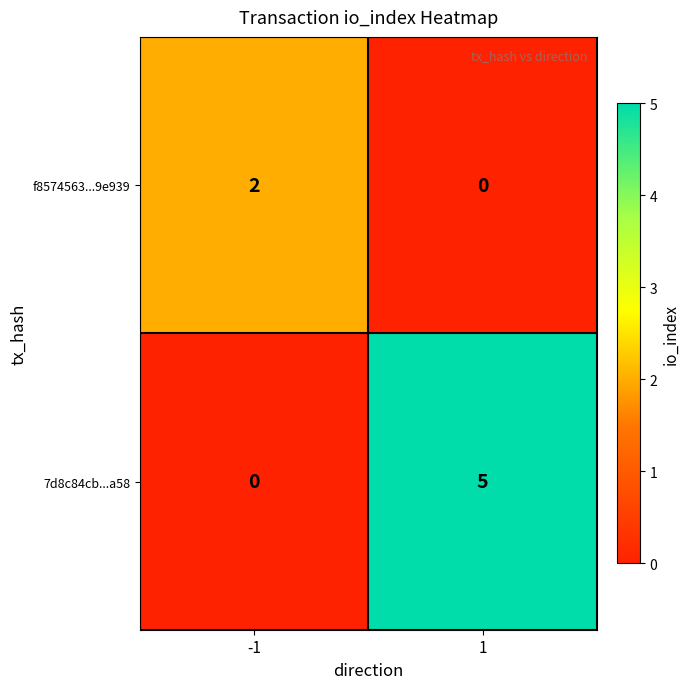

Reading left to right, what are all the values shown in this chart?

f8574563...9e939: -1=2	1=0
7d8c84cb...a58: -1=0	1=5